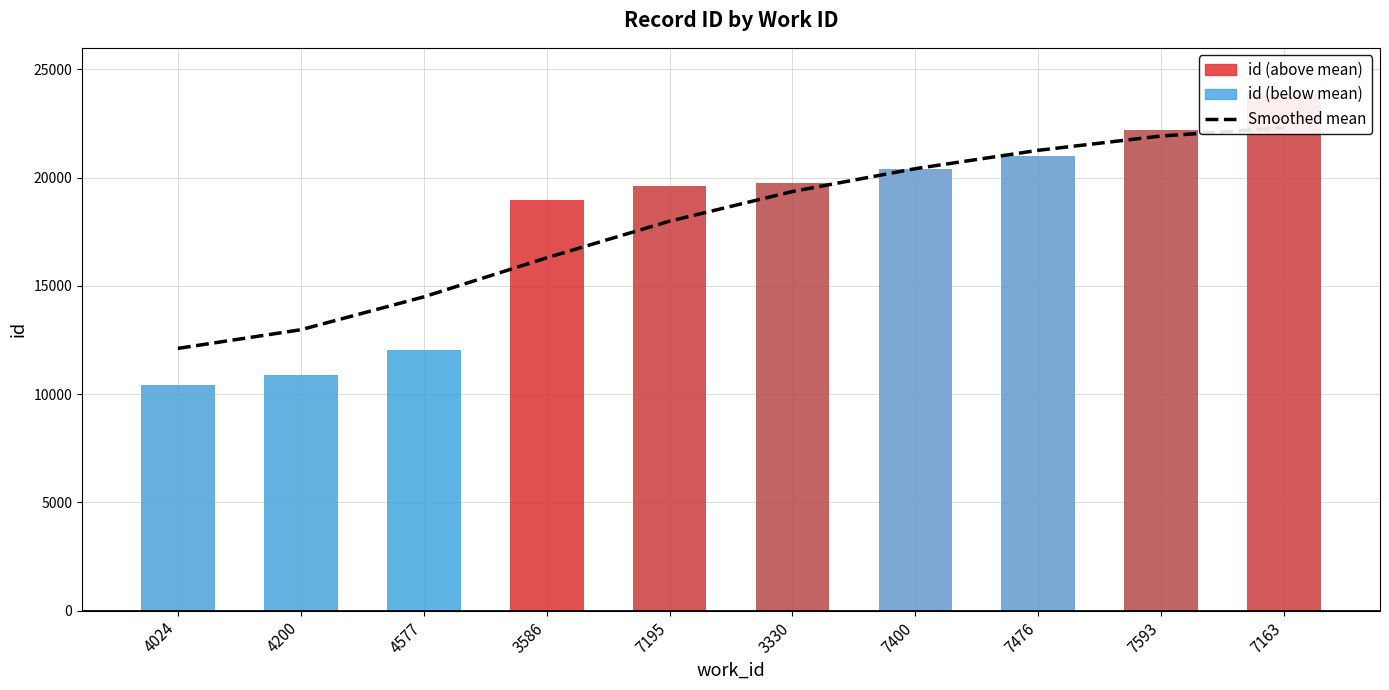

At which category does the chart reach its minimum across all series?

4024